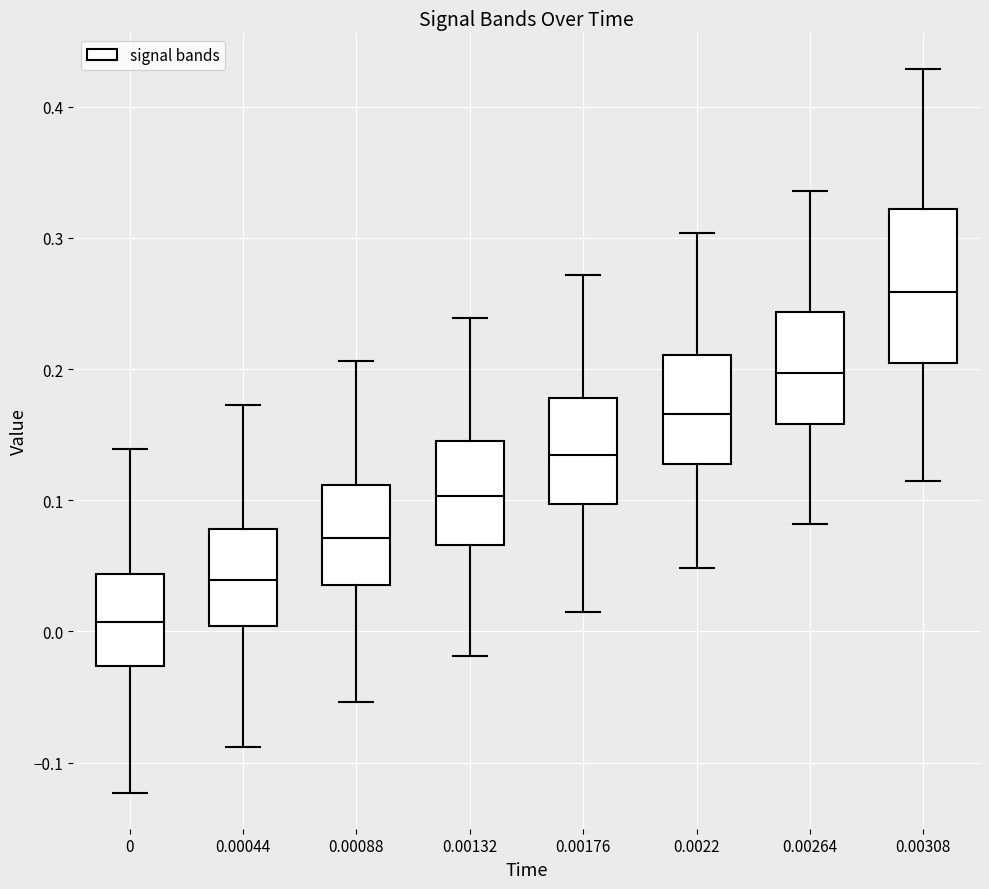

Comparing the boxes themselves (not the whiskers), which one is the tallest?

0.00308